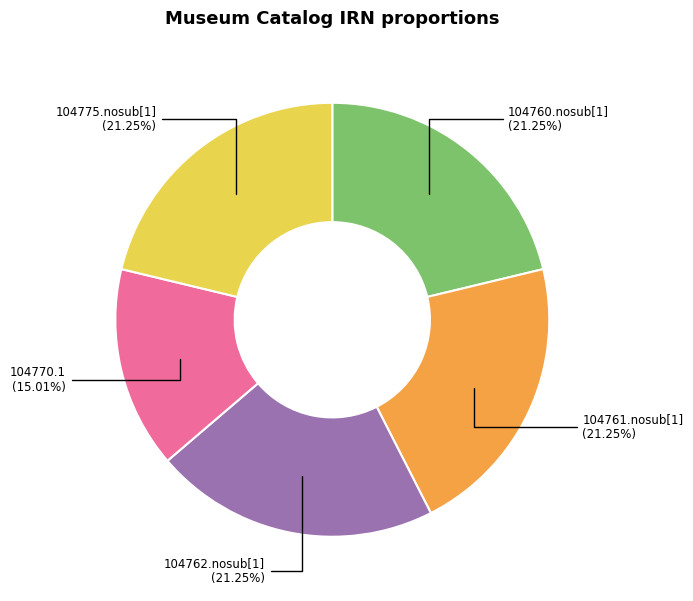

Which slice is the smallest?

104770.1